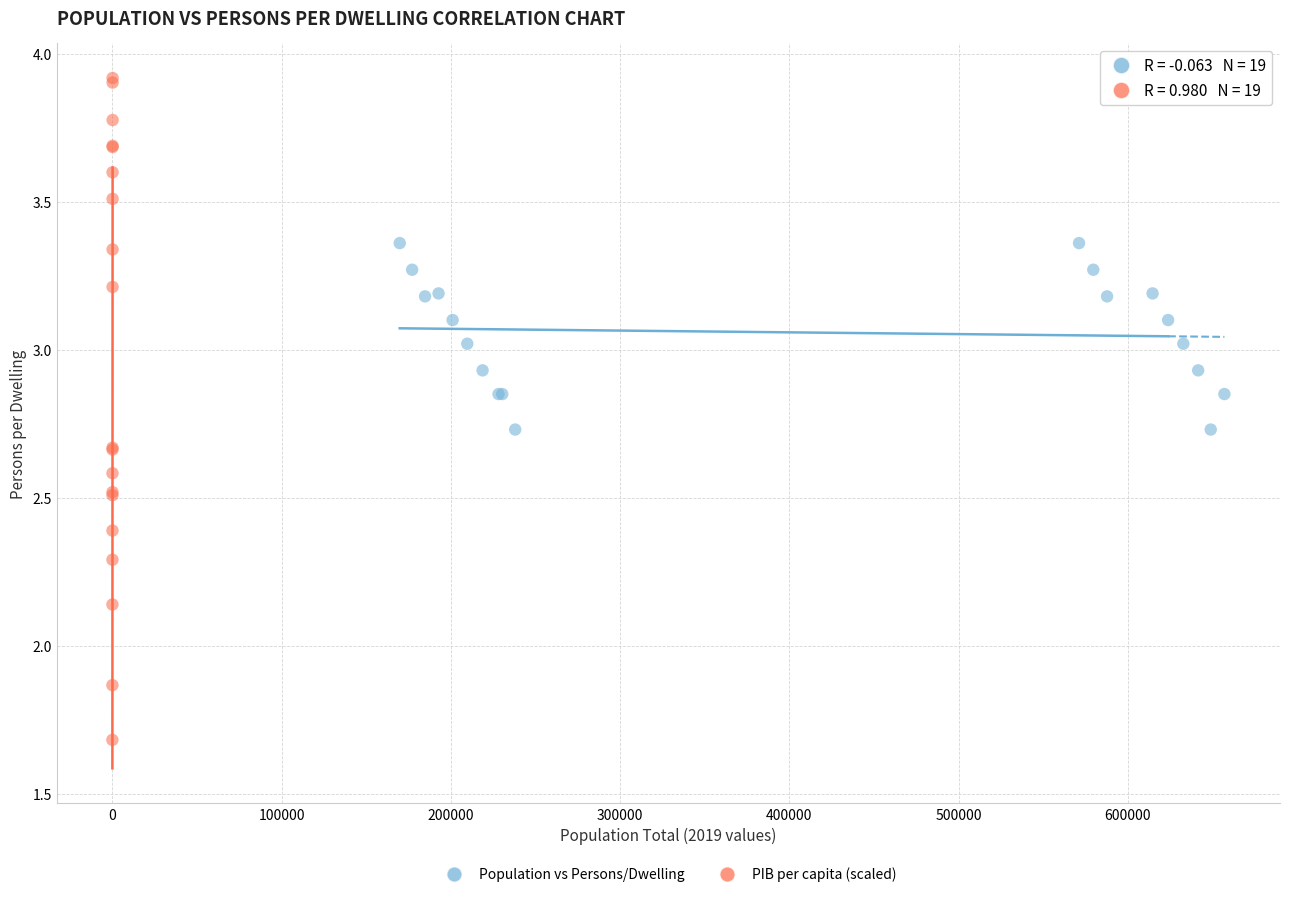

Which series contains the highest Y value?

PIB per capita (scaled)